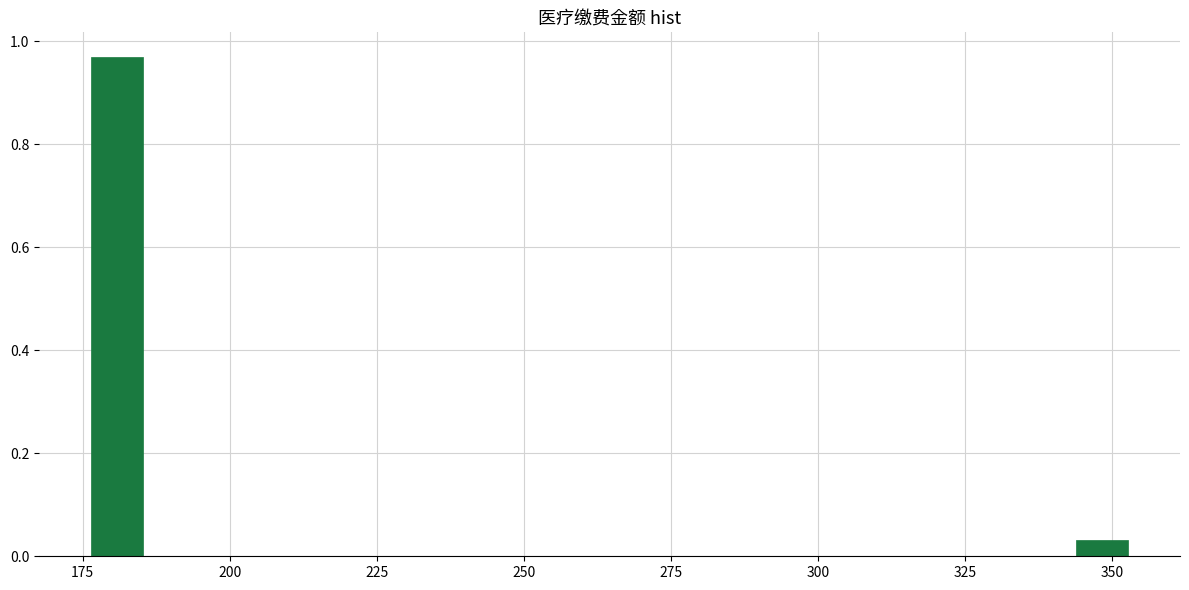

Read against the x-axis, roughly where is the centre of the tallest bar?

180